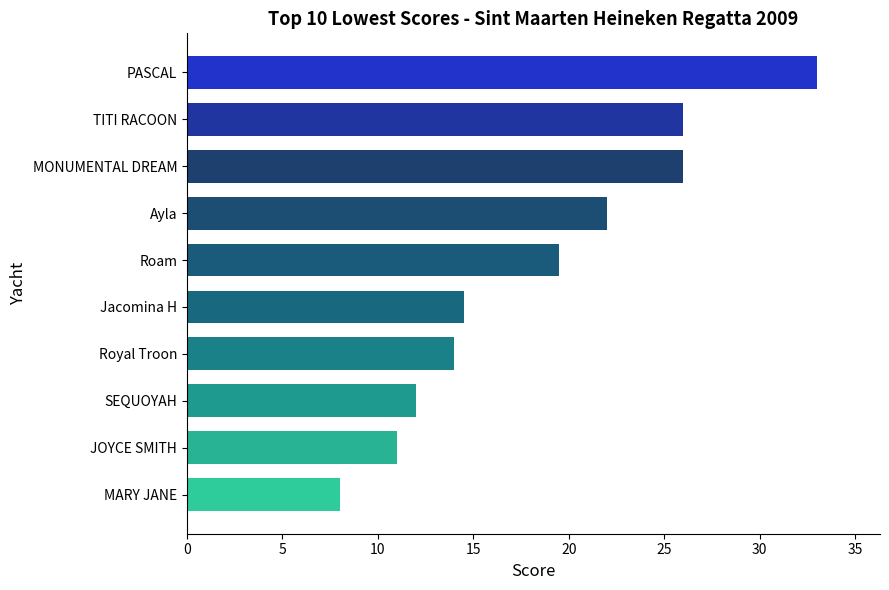

What is the maximum value shown in the chart?

33.0